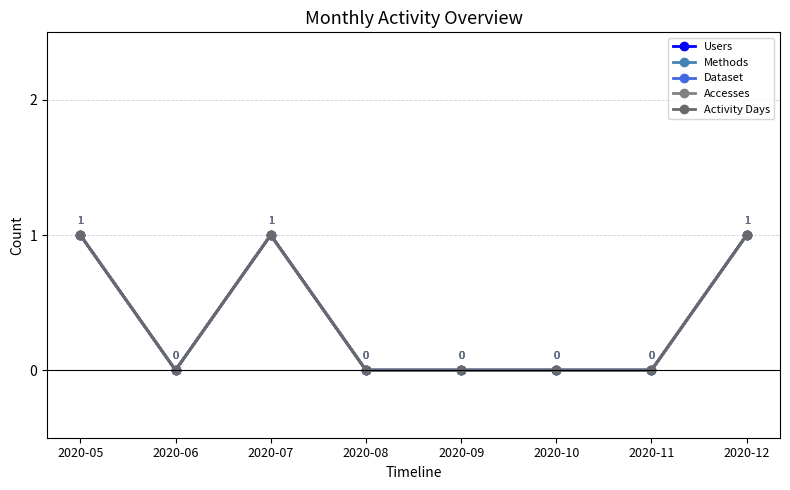

Is the value of Activity Days at 2020-12 greater than the value of Accesses at 2020-05?

No